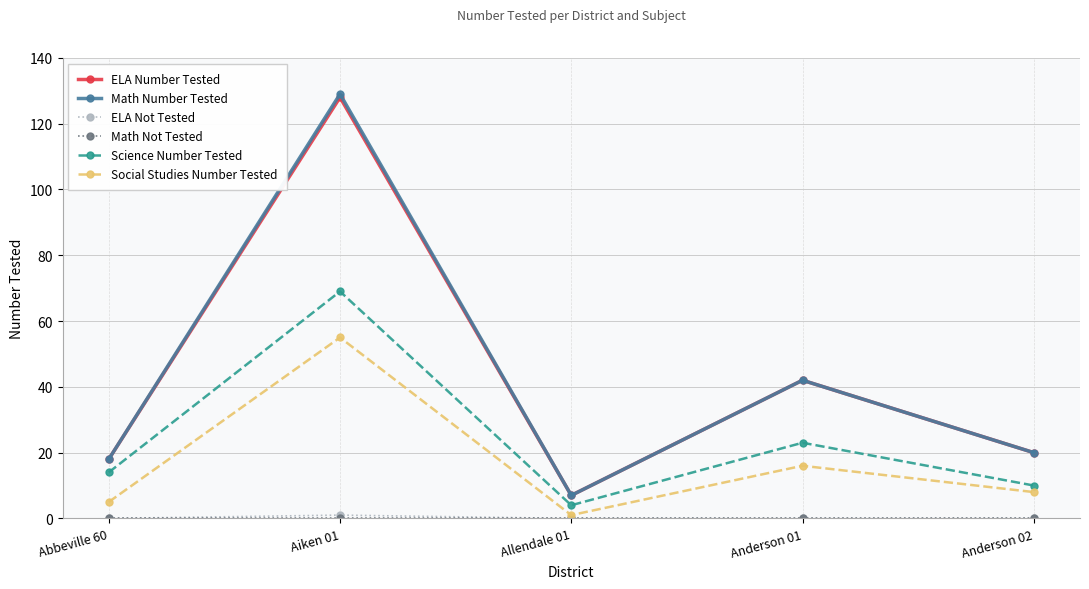

How many interior local peaks does the ELA Number Tested series have?

2